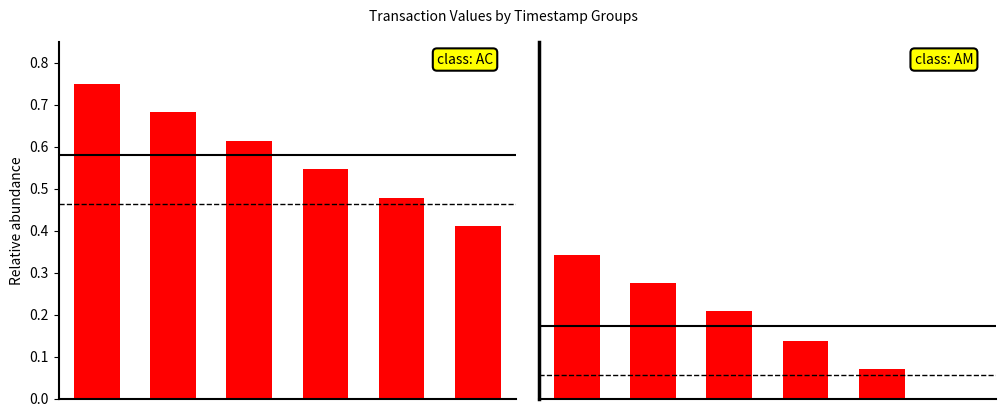

Is it true that the value at 3 is 0.0?

False